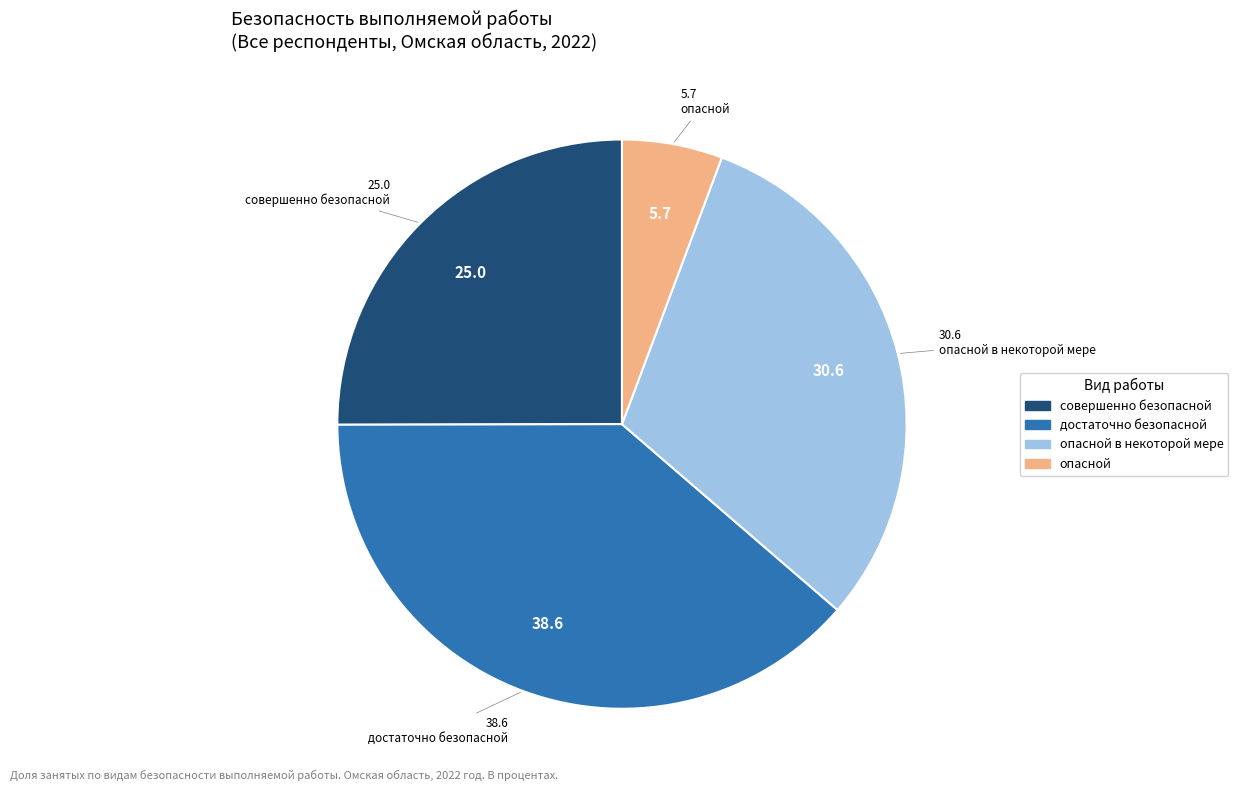

Is there any slice that represents more than half of the pie?

No